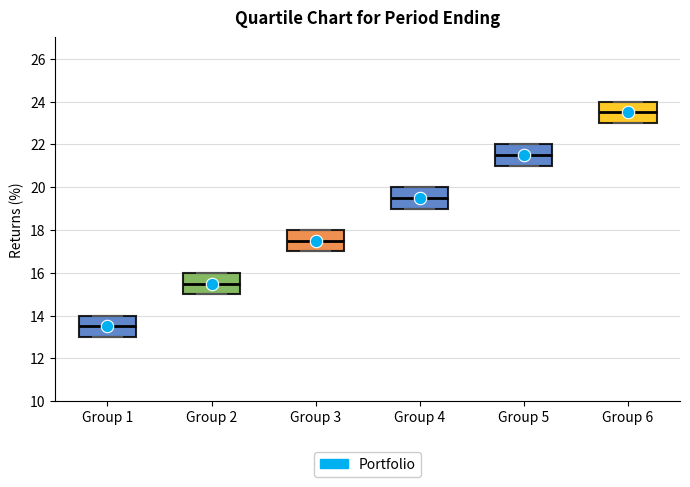

Reading left to right, transcribe this box plot: for each box, give where its median line is, the range the box spans, and where its two whiskers end, as read against the y-axis. The values are not printed on the chart, so give them approximately, as read against the axis.

Group 1: median 13.6, box 13.0 to 14.0, whiskers 13.0 to 14.0
Group 2: median 15.6, box 15.0 to 16.0, whiskers 15.0 to 16.0
Group 3: median 17.6, box 17.0 to 18.0, whiskers 17.0 to 18.0
Group 4: median 19.6, box 19.0 to 20.0, whiskers 19.0 to 20.0
Group 5: median 21.6, box 21.0 to 22.0, whiskers 21.0 to 22.0
Group 6: median 23.6, box 23.0 to 24.0, whiskers 23.0 to 24.0